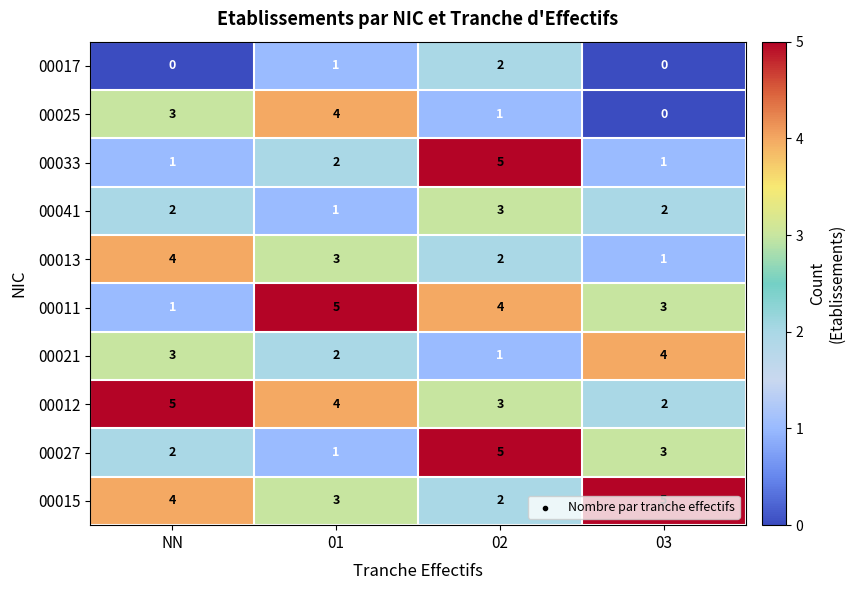

How many 00025 values are between 1 and 4?

3